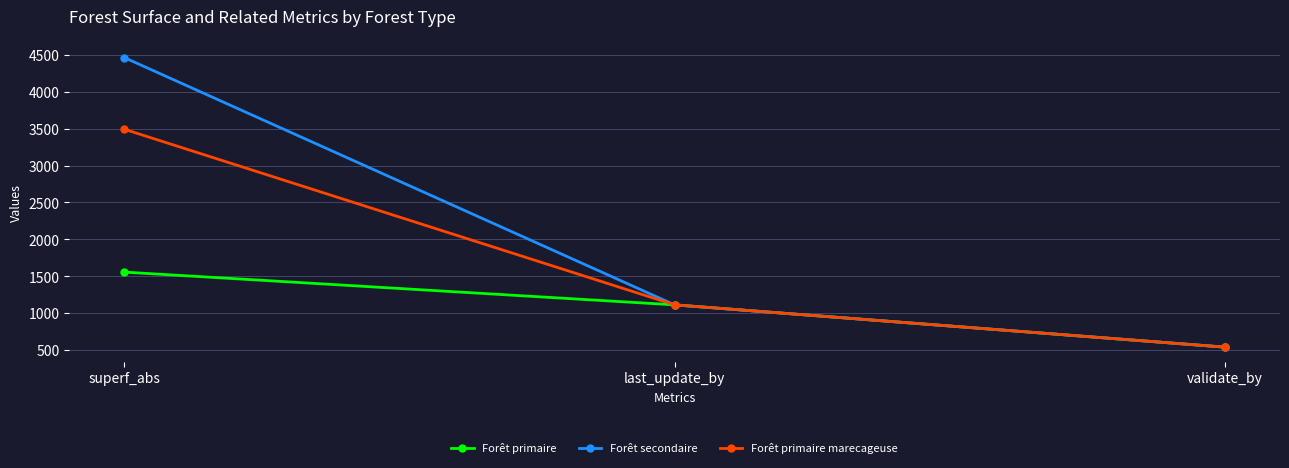

How many values in the Forêt secondaire series are below 1113?

1